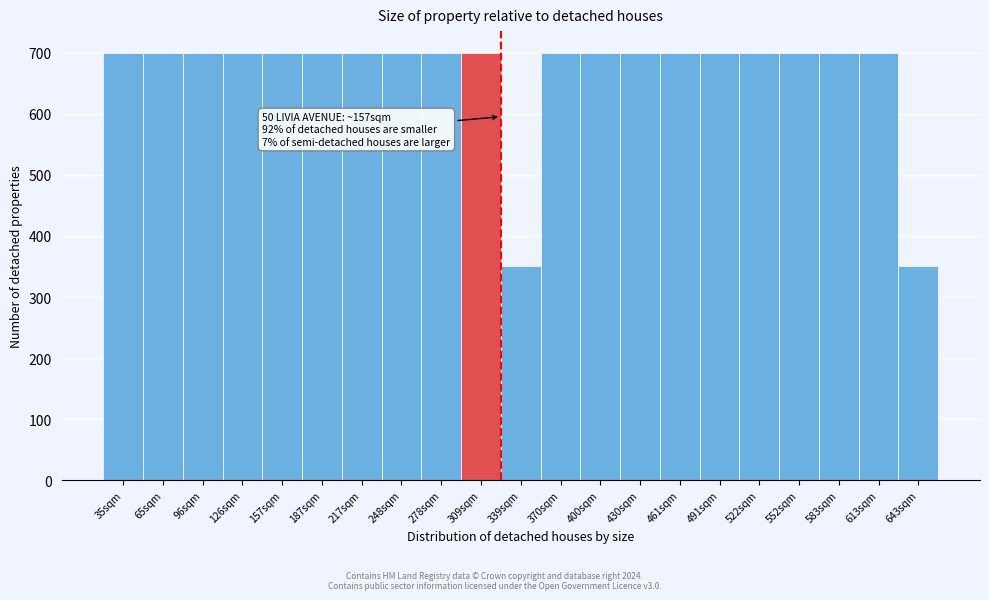

Reading left to right, list all the values displayed in this chart.

35sqm=700	65sqm=700	96sqm=700	126sqm=700	157sqm=700	187sqm=700	217sqm=700	248sqm=700	278sqm=700	309sqm=700	339sqm=350	370sqm=700	400sqm=700	430sqm=700	461sqm=700	491sqm=700	522sqm=700	552sqm=700	583sqm=700	613sqm=700	643sqm=350